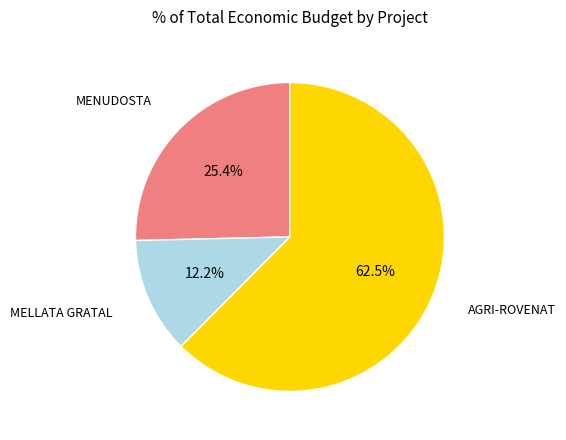

Is there any slice that represents more than half of the pie?

Yes